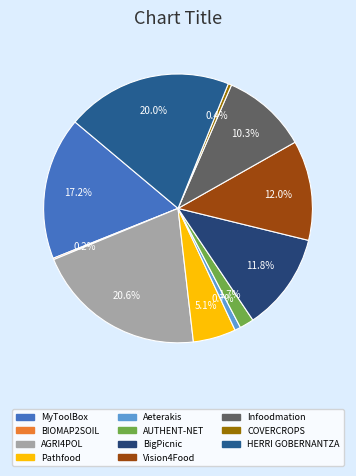

Combined, what portion of the pie is Vision4Food and Aeterakis?

12.7%